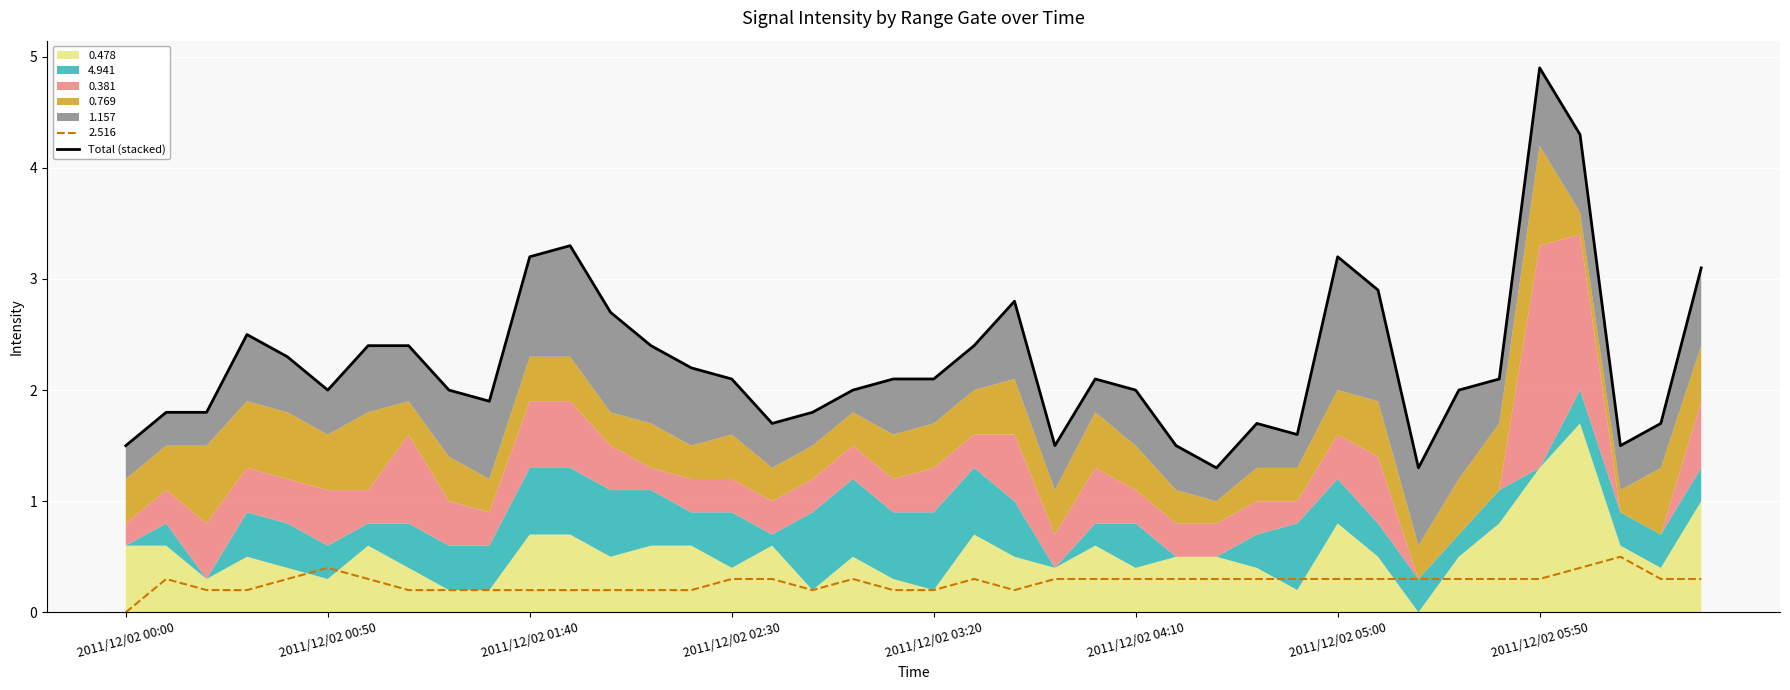

True or false: 2.516 has a value of 0.0 at 2011/12/02 00:00.

True